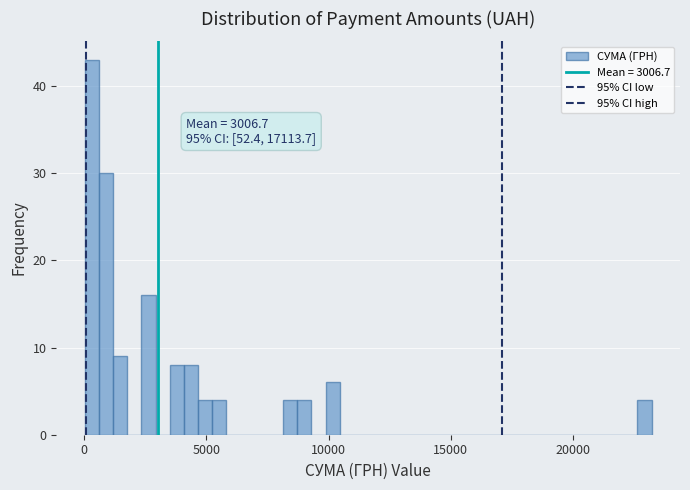

Read against the x-axis, roughly where is the centre of the tallest bar?

500